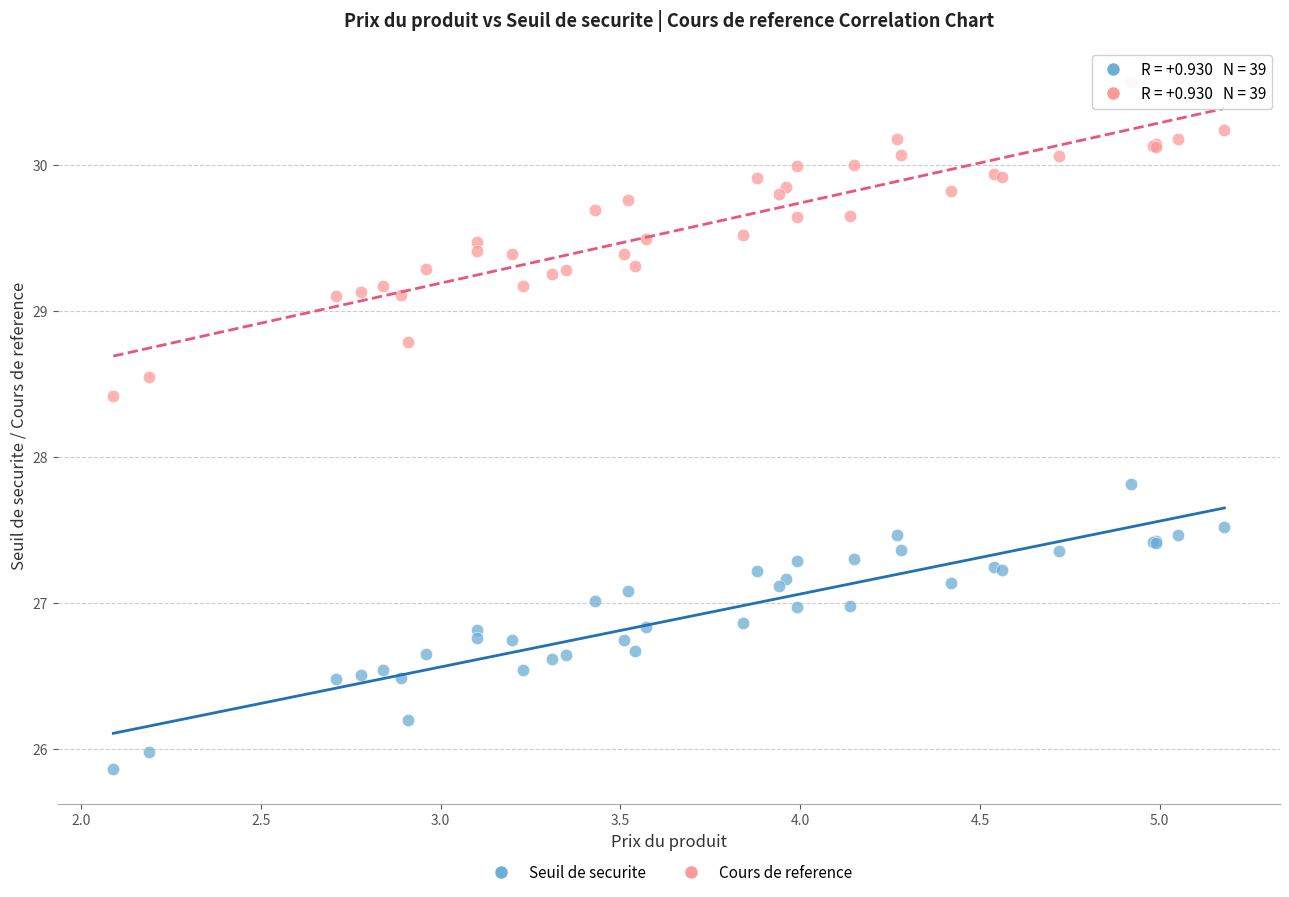

Across all series, what Y value is closest to 28?

27.8